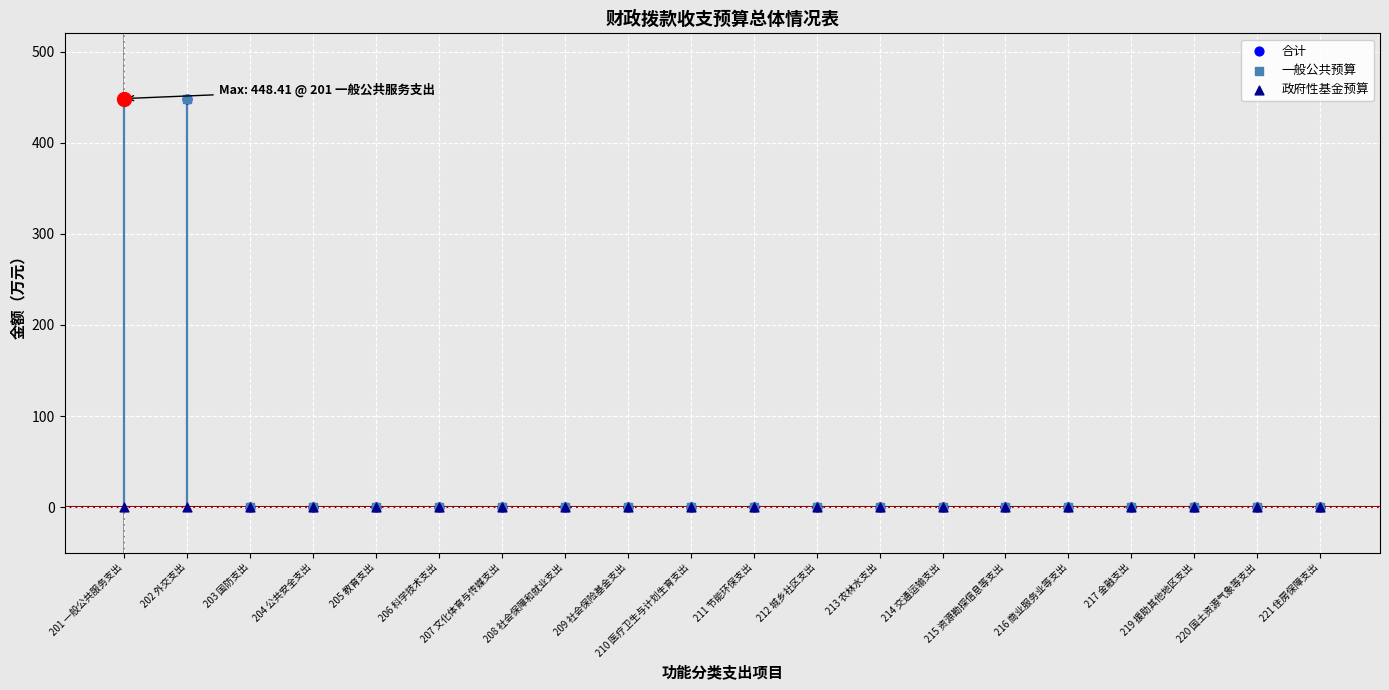

Which series contains the highest Y value?

一般公共预算